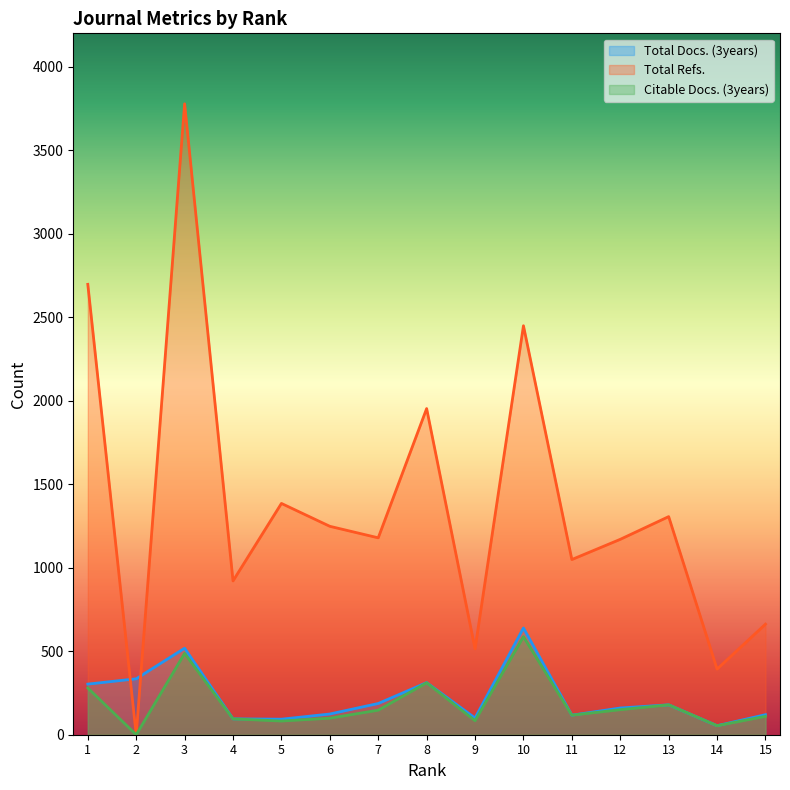

Where do Total Docs. (3years) and Total Refs. first cross each other?

1 and 2